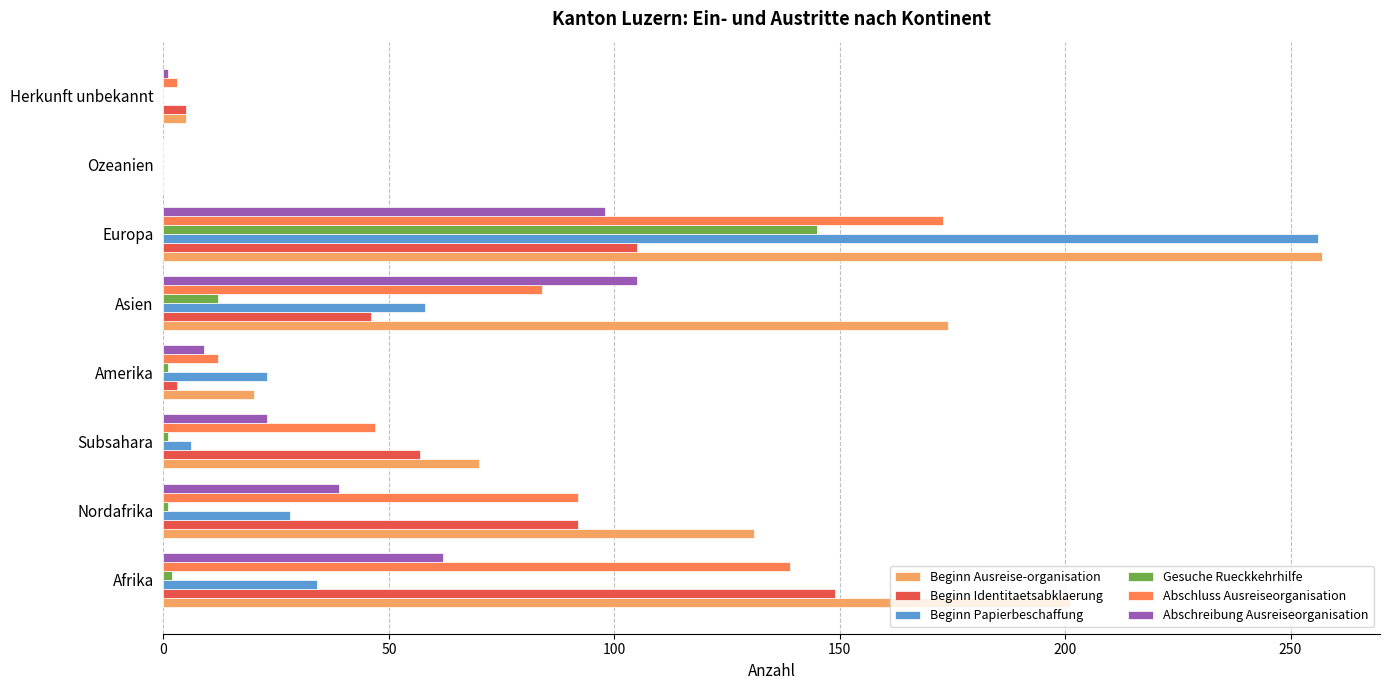

True or false: Beginn Identitaetsabklaerung has a value of 81 at Asien.

False